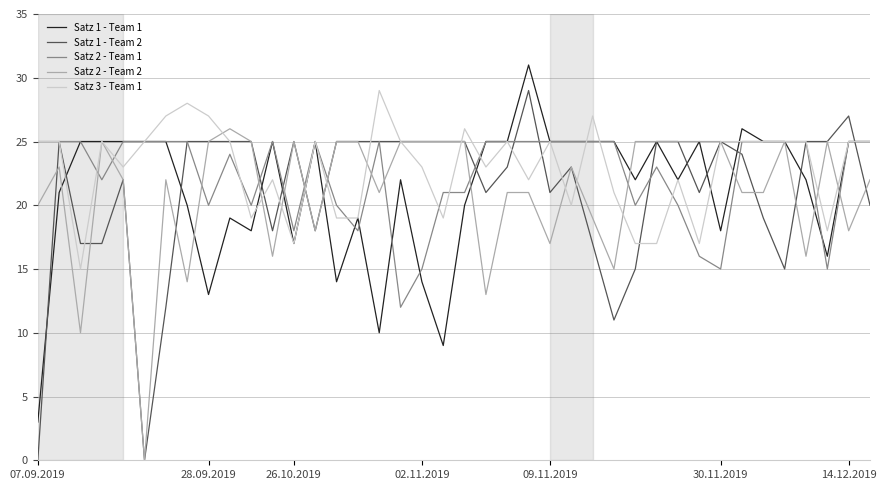

How many lines are shown in the chart?

5